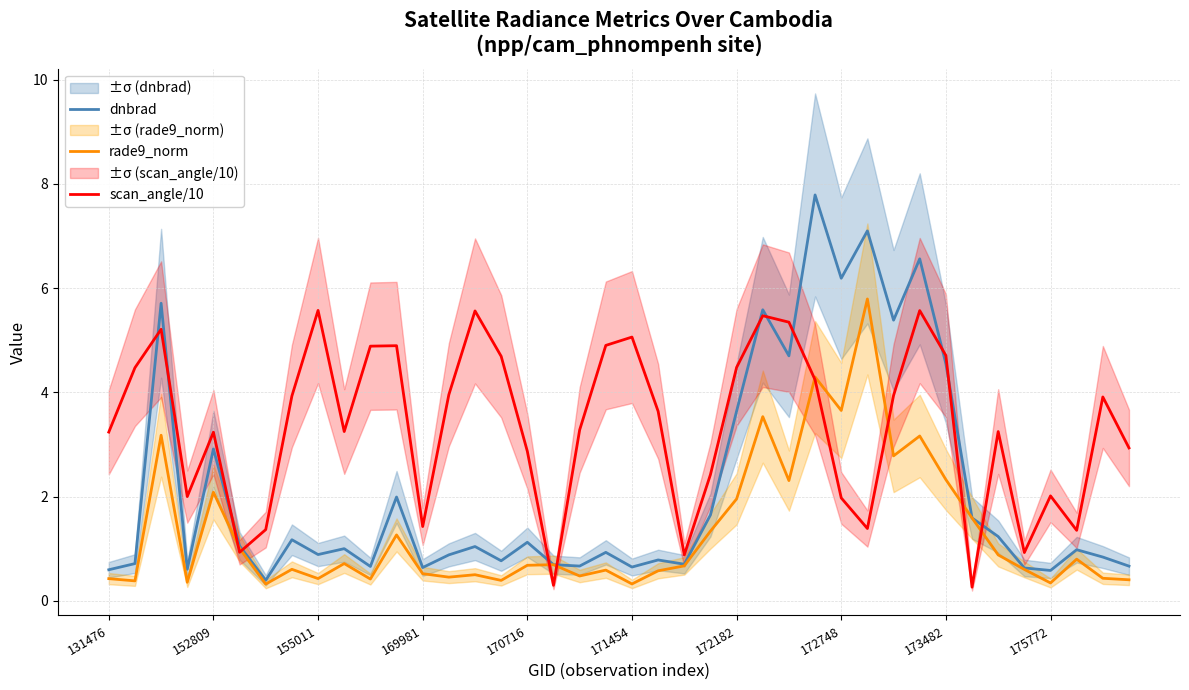

What is the average value of the dnbrad series?

2.2